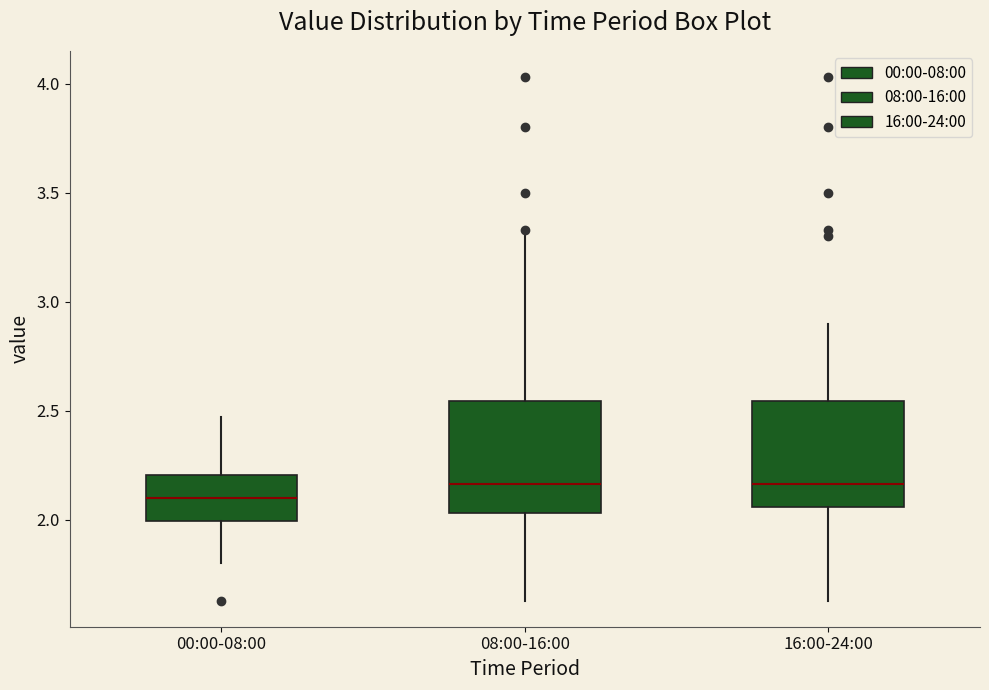

Reading left to right, transcribe this box plot: for each box, give where its median line is, the range the box spans, and where its two whiskers end, as read against the y-axis. The values are not printed on the chart, so give them approximately, as read against the axis.

00:00-08:00: median 2.10, box 2.00 to 2.20, whiskers 1.80 to 2.45
08:00-16:00: median 2.15, box 2.05 to 2.55, whiskers 1.65 to 3.30
16:00-24:00: median 2.15, box 2.05 to 2.55, whiskers 1.65 to 2.90